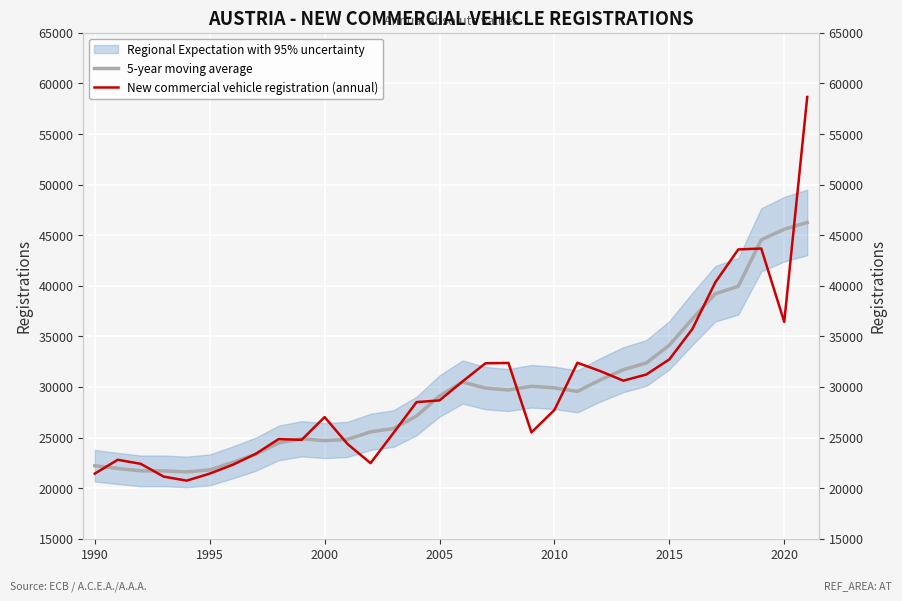

What is the total value across all series at 2005?

57779.2